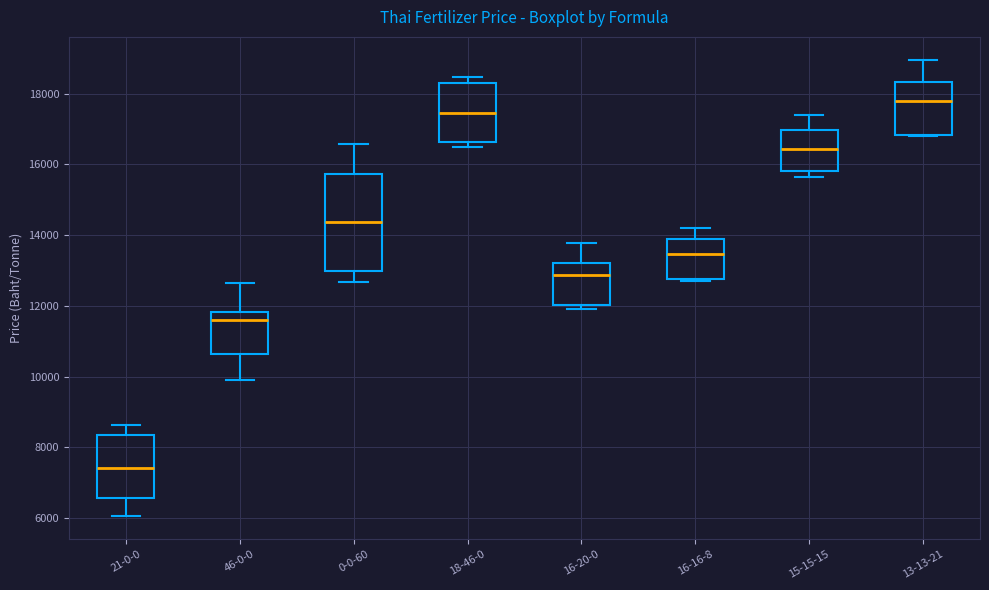

Reading left to right, transcribe this box plot: for each box, give where its median line is, the range the box spans, and where its two whiskers end, as read against the y-axis. The values are not printed on the chart, so give them approximately, as read against the axis.

21-0-0: median 7400, box 6600 to 8400, whiskers 6000 to 8600
46-0-0: median 11600, box 10600 to 11800, whiskers 10000 to 12600
0-0-60: median 14400, box 13000 to 15800, whiskers 12600 to 16600
18-46-0: median 17400, box 16600 to 18400, whiskers 16600 (just below the box's lower edge) to 18400 (just above the box's upper edge)
16-20-0: median 12800, box 12000 to 13200, whiskers 12000 (just below the box's lower edge) to 13800
16-16-8: median 13400, box 12800 to 13800, whiskers 12800 (just below the box's lower edge) to 14200
15-15-15: median 16400, box 15800 to 17000, whiskers 15600 to 17400
13-13-21: median 17800, box 16800 to 18400, whiskers 16800 to 19000